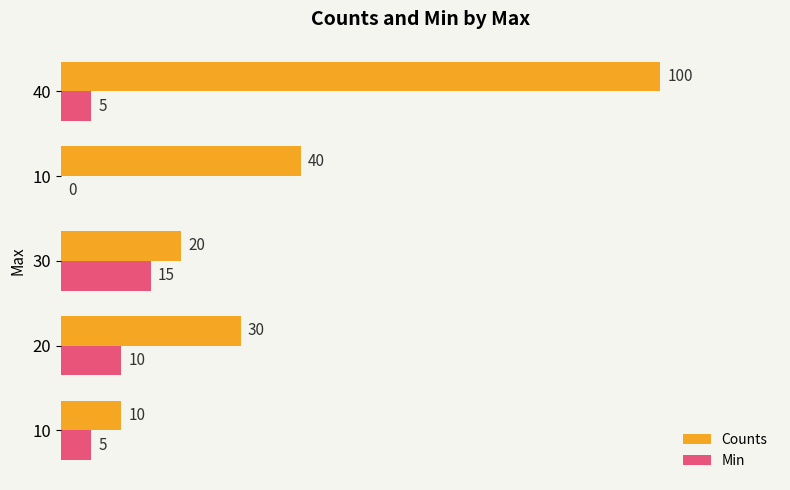

What are all the series names shown in the legend?

Counts, Min